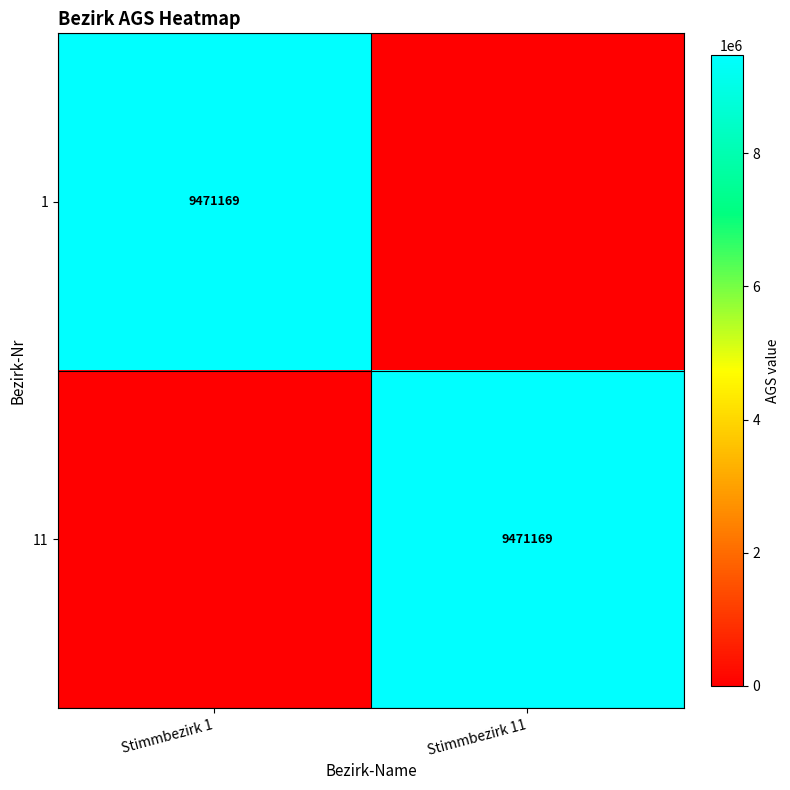

Is it true that 11 equals 9471169 at Stimmbezirk 11?

True